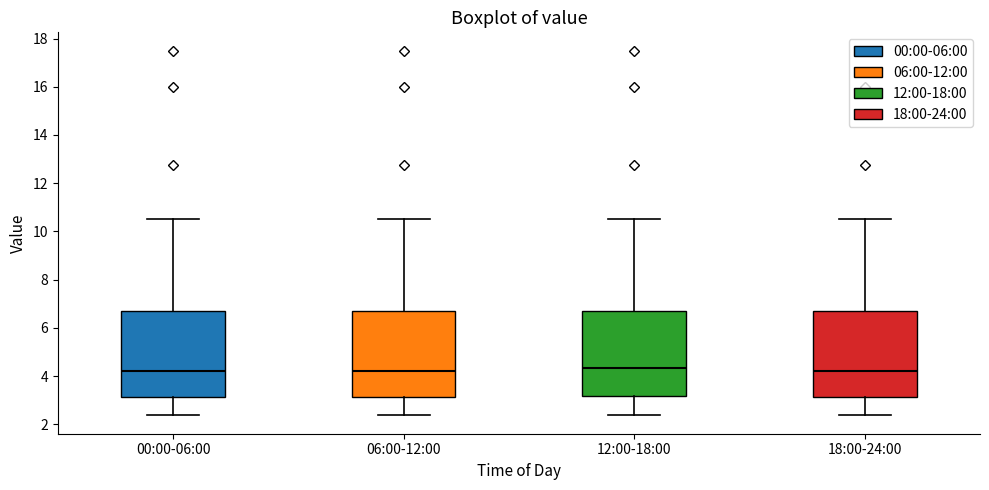

Reading left to right, transcribe this box plot: for each box, give where its median line is, the range the box spans, and where its two whiskers end, as read against the y-axis. The values are not printed on the chart, so give them approximately, as read against the axis.

00:00-06:00: median 4.2, box 3.2 to 6.8, whiskers 2.4 to 10.6
06:00-12:00: median 4.2, box 3.2 to 6.8, whiskers 2.4 to 10.6
12:00-18:00: median 4.4, box 3.2 to 6.8, whiskers 2.4 to 10.6
18:00-24:00: median 4.2, box 3.2 to 6.8, whiskers 2.4 to 10.6